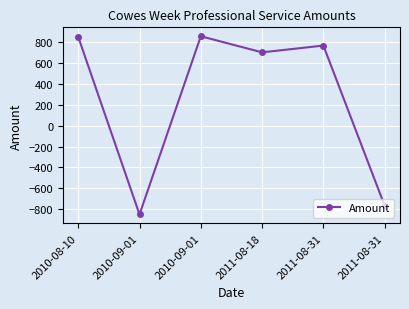

What is the sum of all values?

1558.2